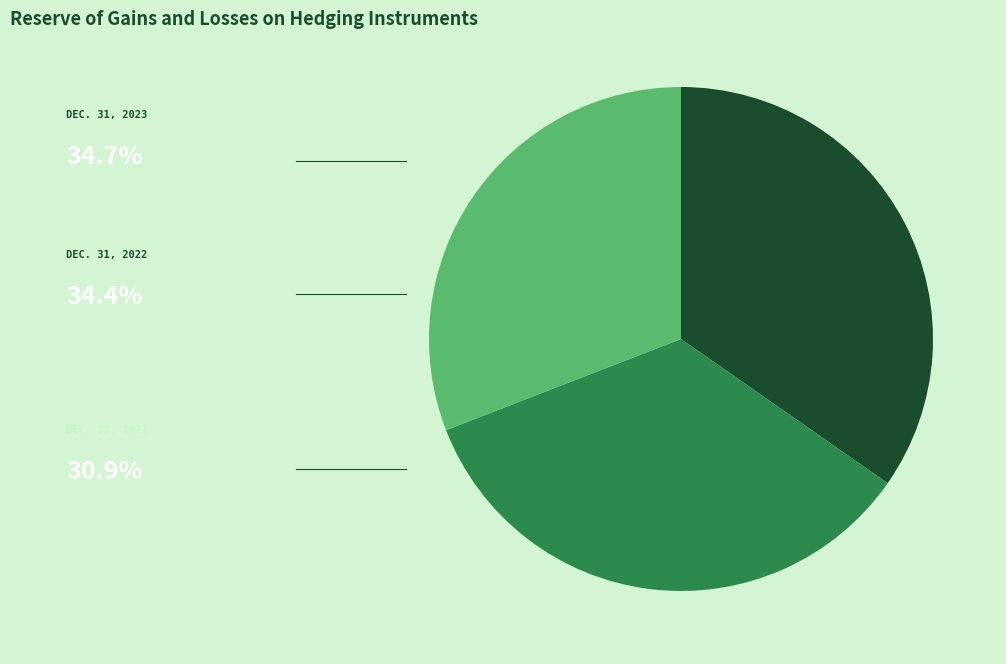

Does any single category account for the majority?

No